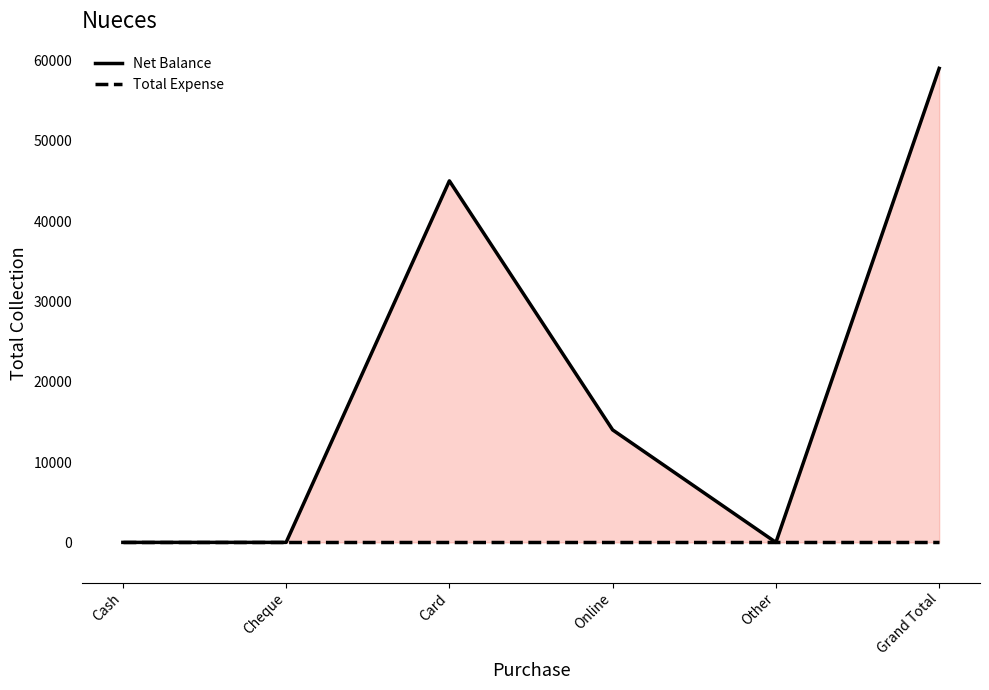

Reading left to right, what are all the values shown in this chart?

Net Balance: Cash=0	Cheque=0	Card=45000	Online=14000	Other=0	Grand Total=59000
Total Expense: Cash=0	Cheque=0	Card=0	Online=0	Other=0	Grand Total=0